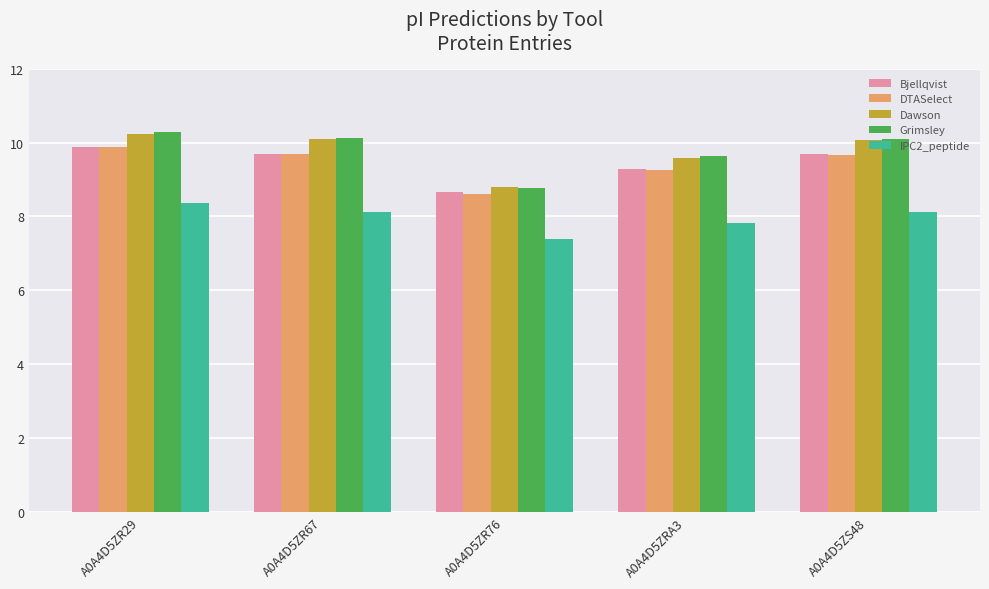

The Bjellqvist series shows 5.5 at A0A4D5ZS48. True or false?

False